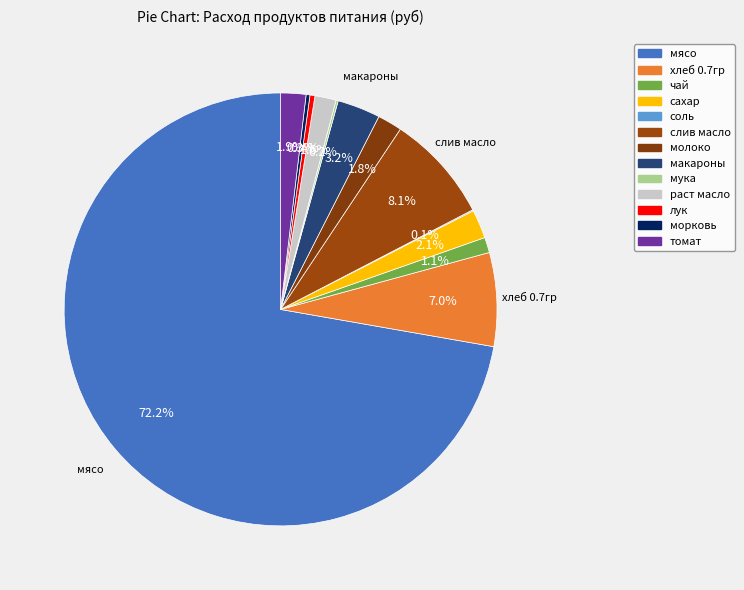

To the nearest percent, what is the average slice percentage?

8%